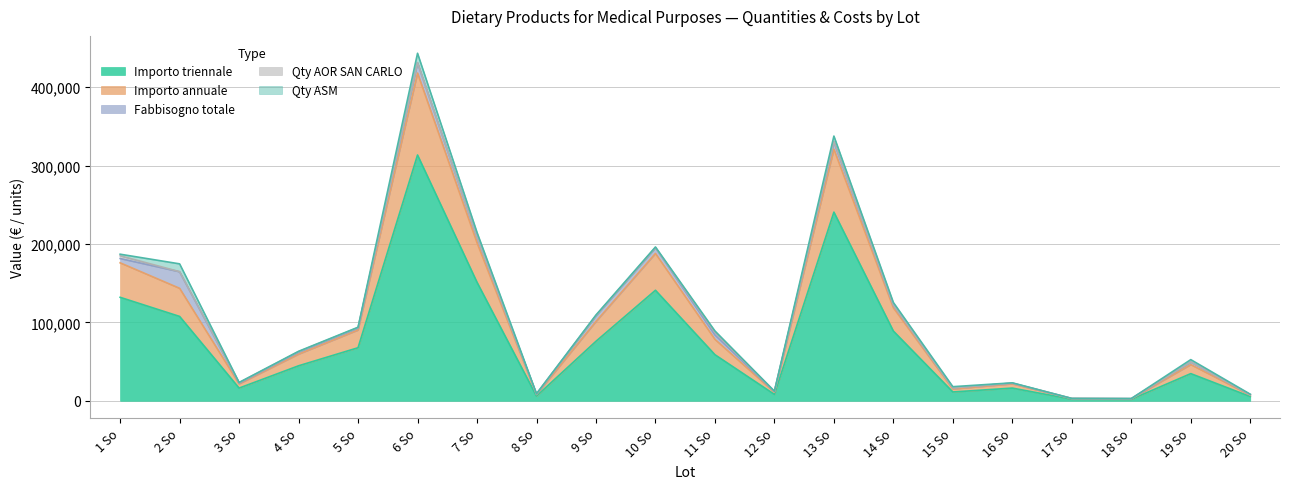

True or false: Qty AOR SAN CARLO has a value of -1885 at 15 So.

False